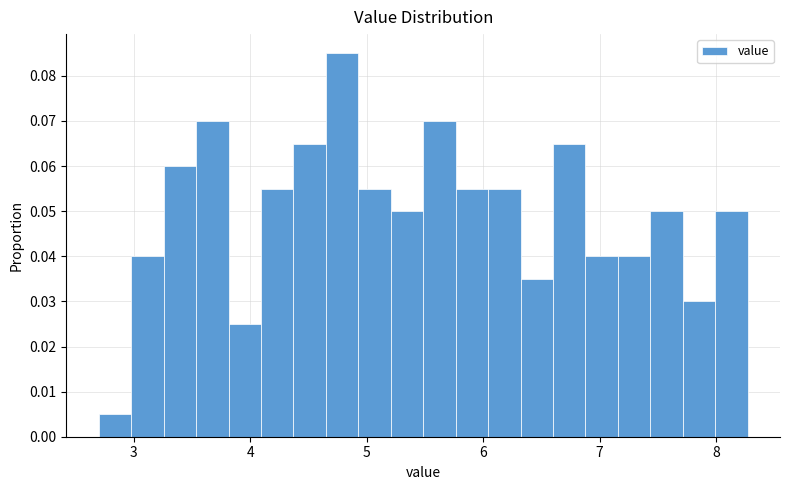

Read against the x-axis, roughly where is the centre of the tallest bar?

4.8